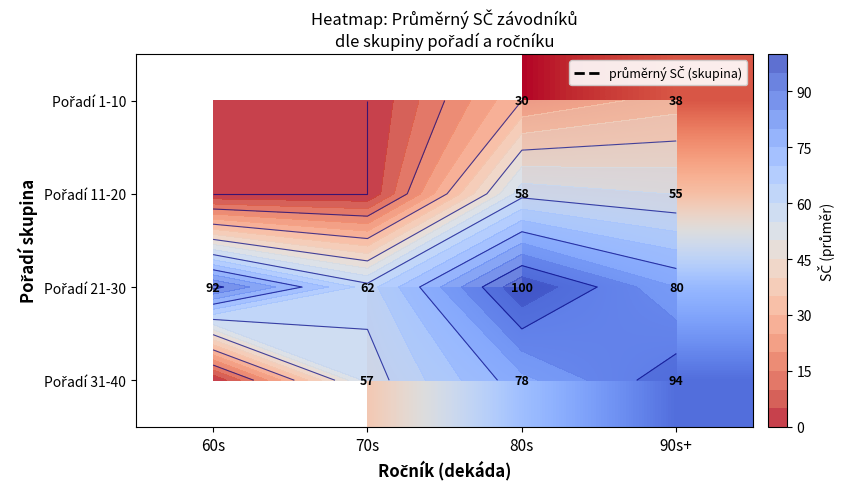

Rank the series by their average value, from highest to lowest.

Pořadí 21-30, Pořadí 31-40, Pořadí 11-20, Pořadí 1-10